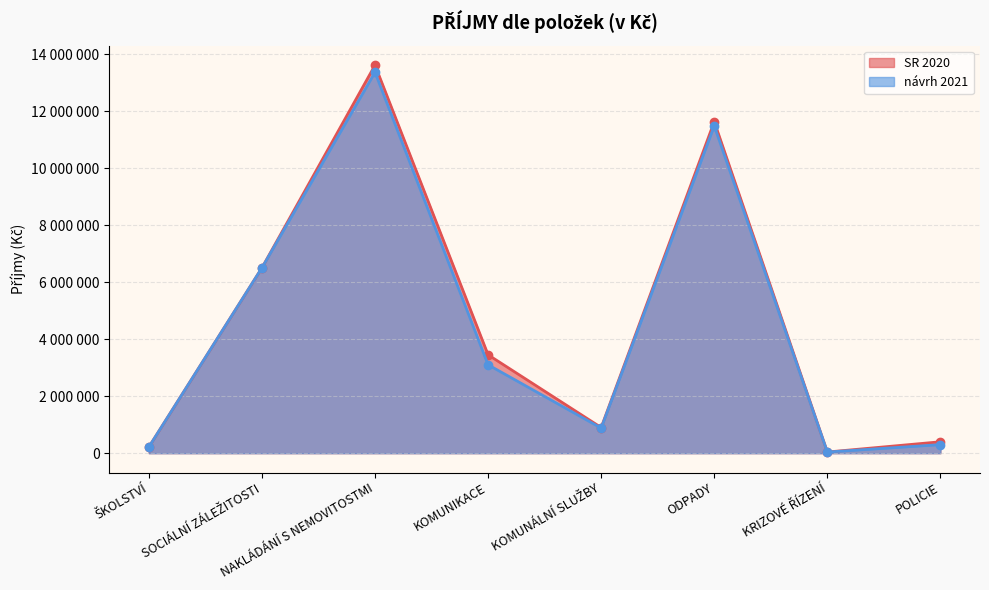

Which series has the largest range (max minus min)?

SR 2020